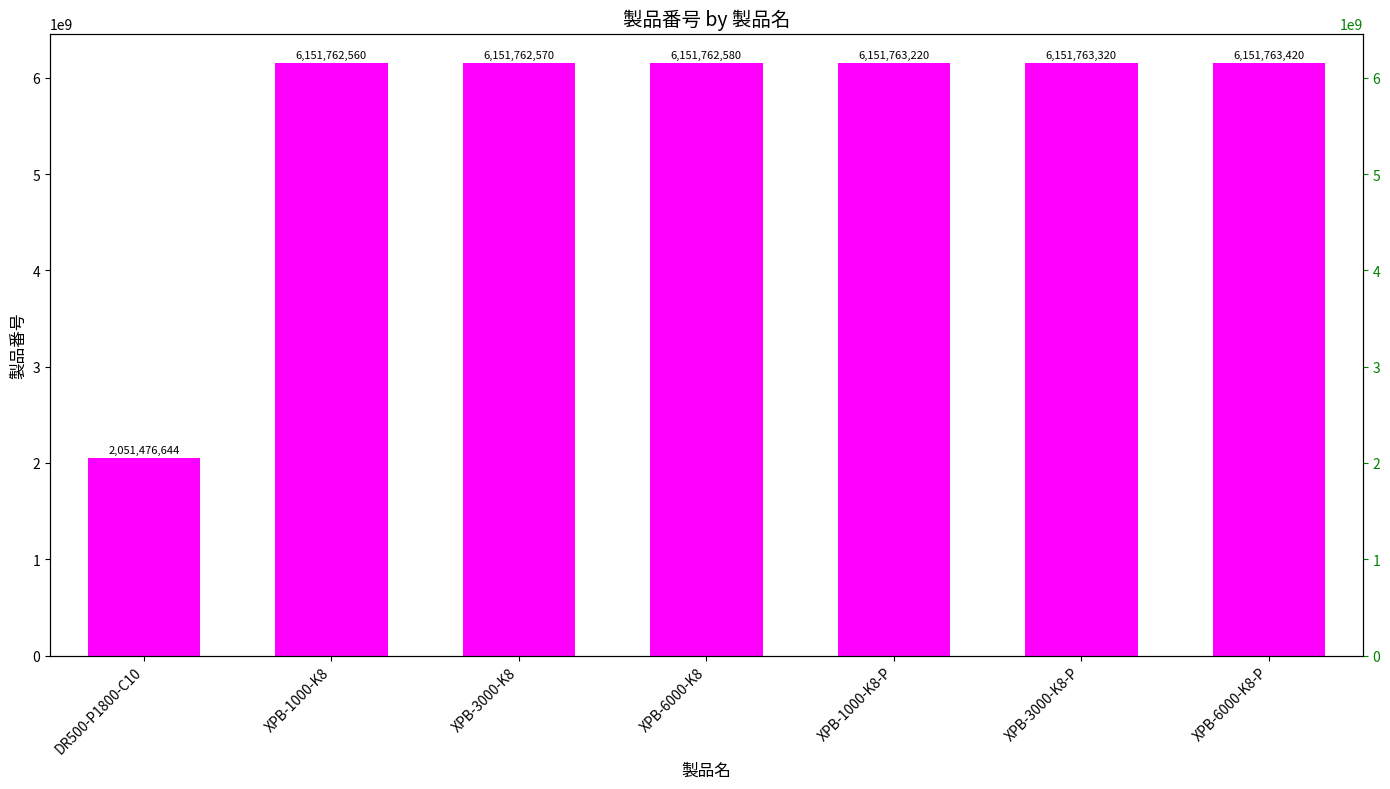

How many bars are there in total?

7